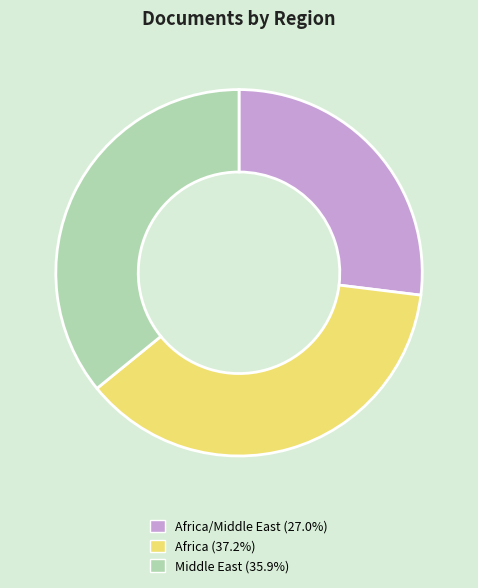

Is Africa/Middle East (27.0%) the majority of the pie?

No